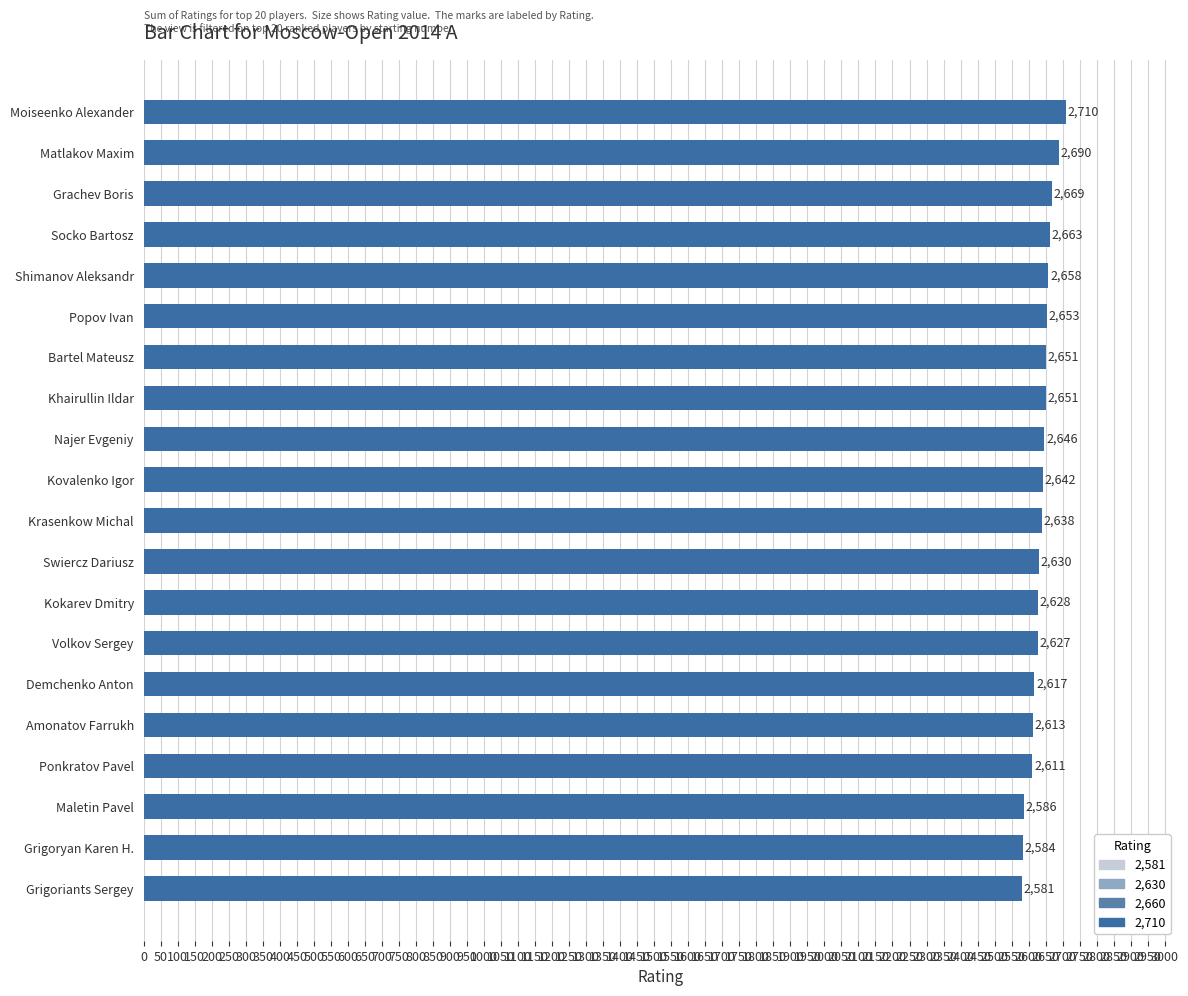

The chart shows a value of 3429 at Maletin Pavel. True or false?

False